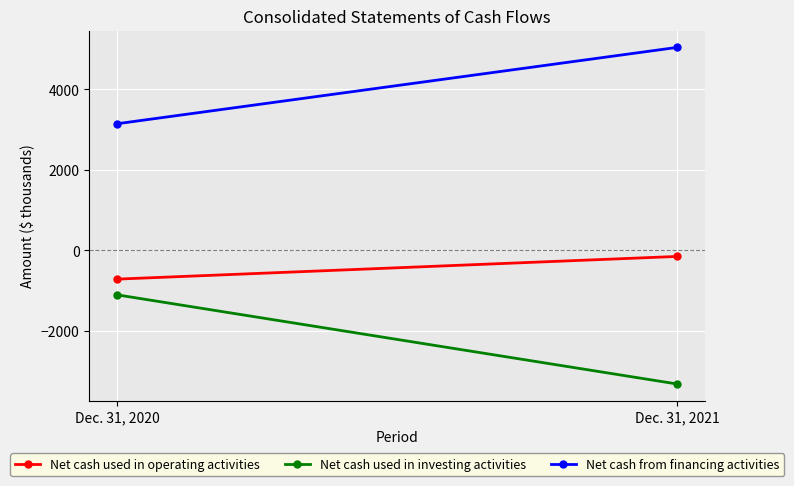

Rank the series at Dec. 31, 2021 from lowest to highest value.

Net cash used in investing activities, Net cash used in operating activities, Net cash from financing activities